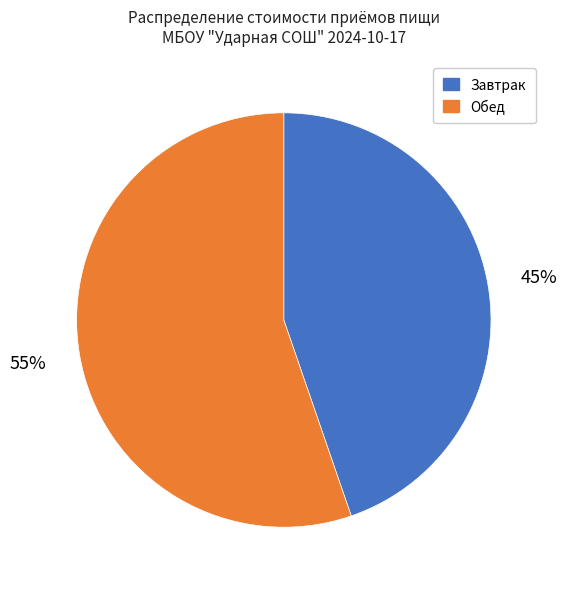

The Завтрак slice represents 45% of the pie. True or false?

True